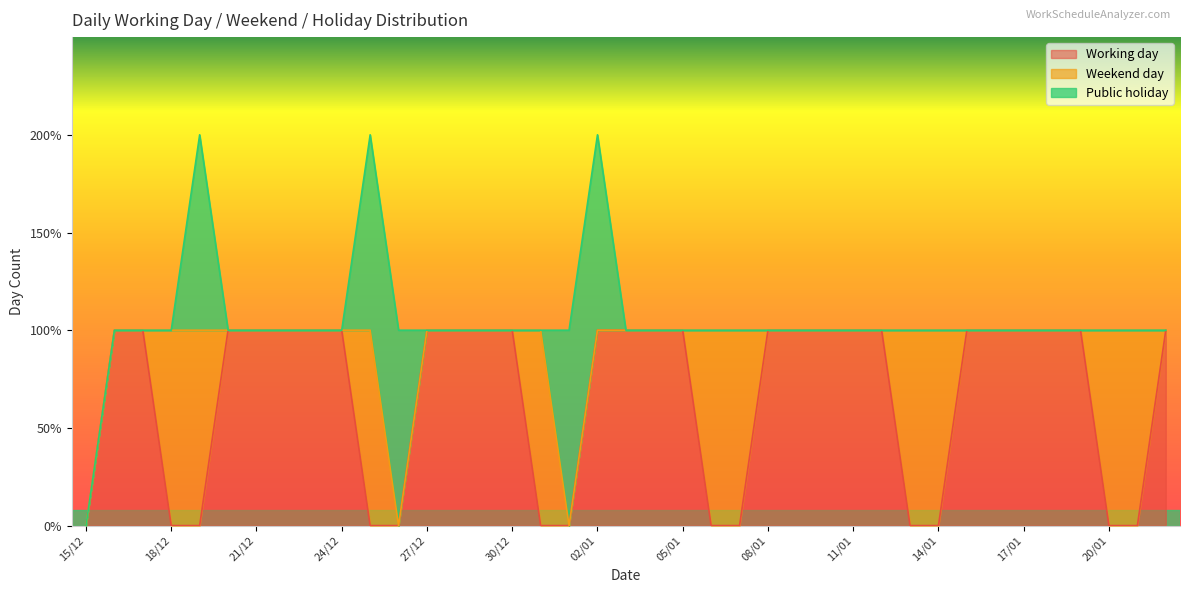

What is the highest value of the Weekend day series?

1